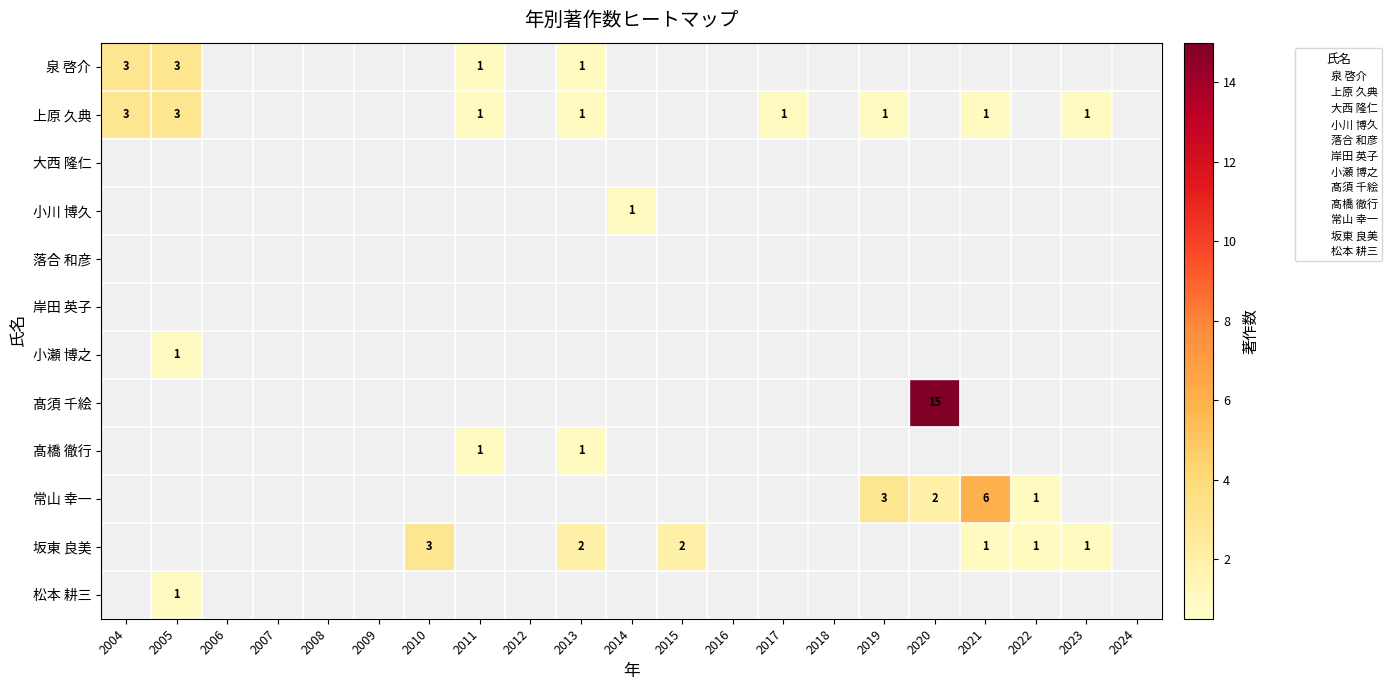

Which category has the highest value across all series?

2020